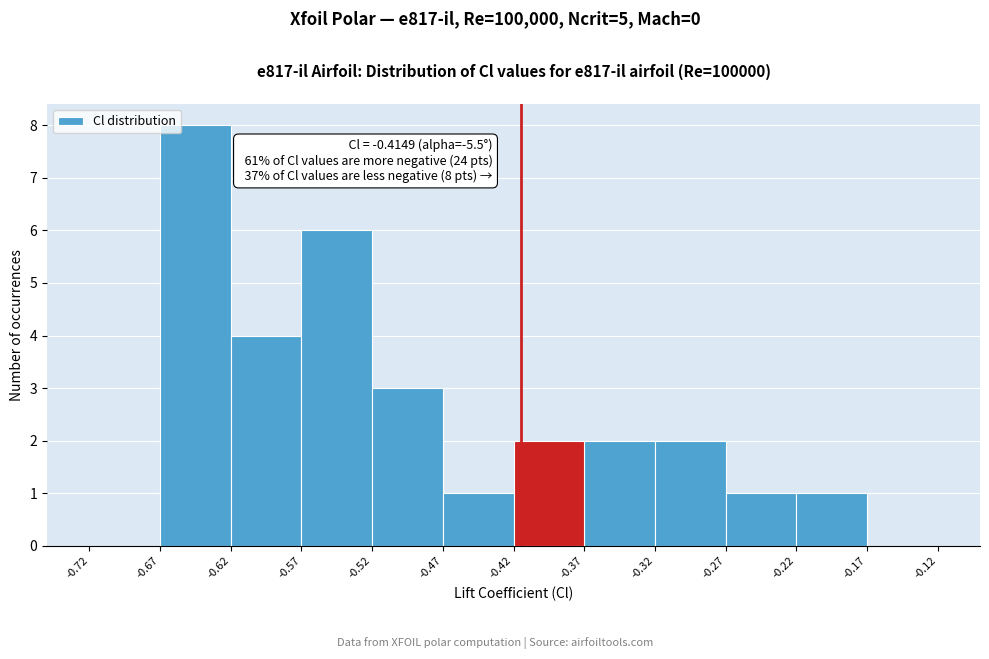

Over which range of the x-axis is the bar tallest?

-0.67 to -0.62